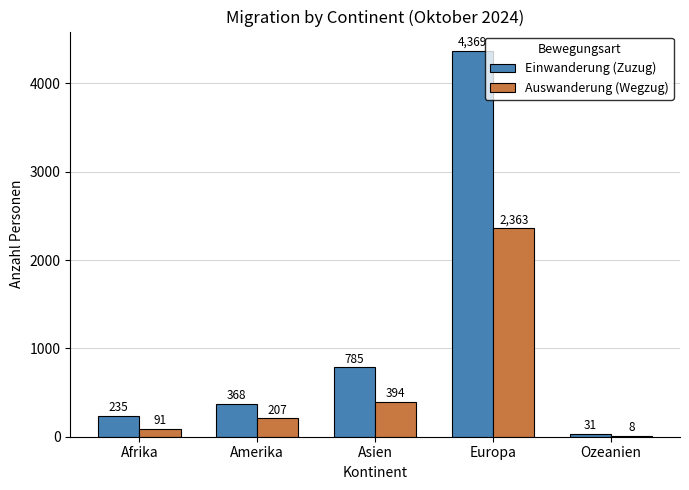

Read the Einwanderung (Zuzug) value at Afrika, to the nearest 100.

200